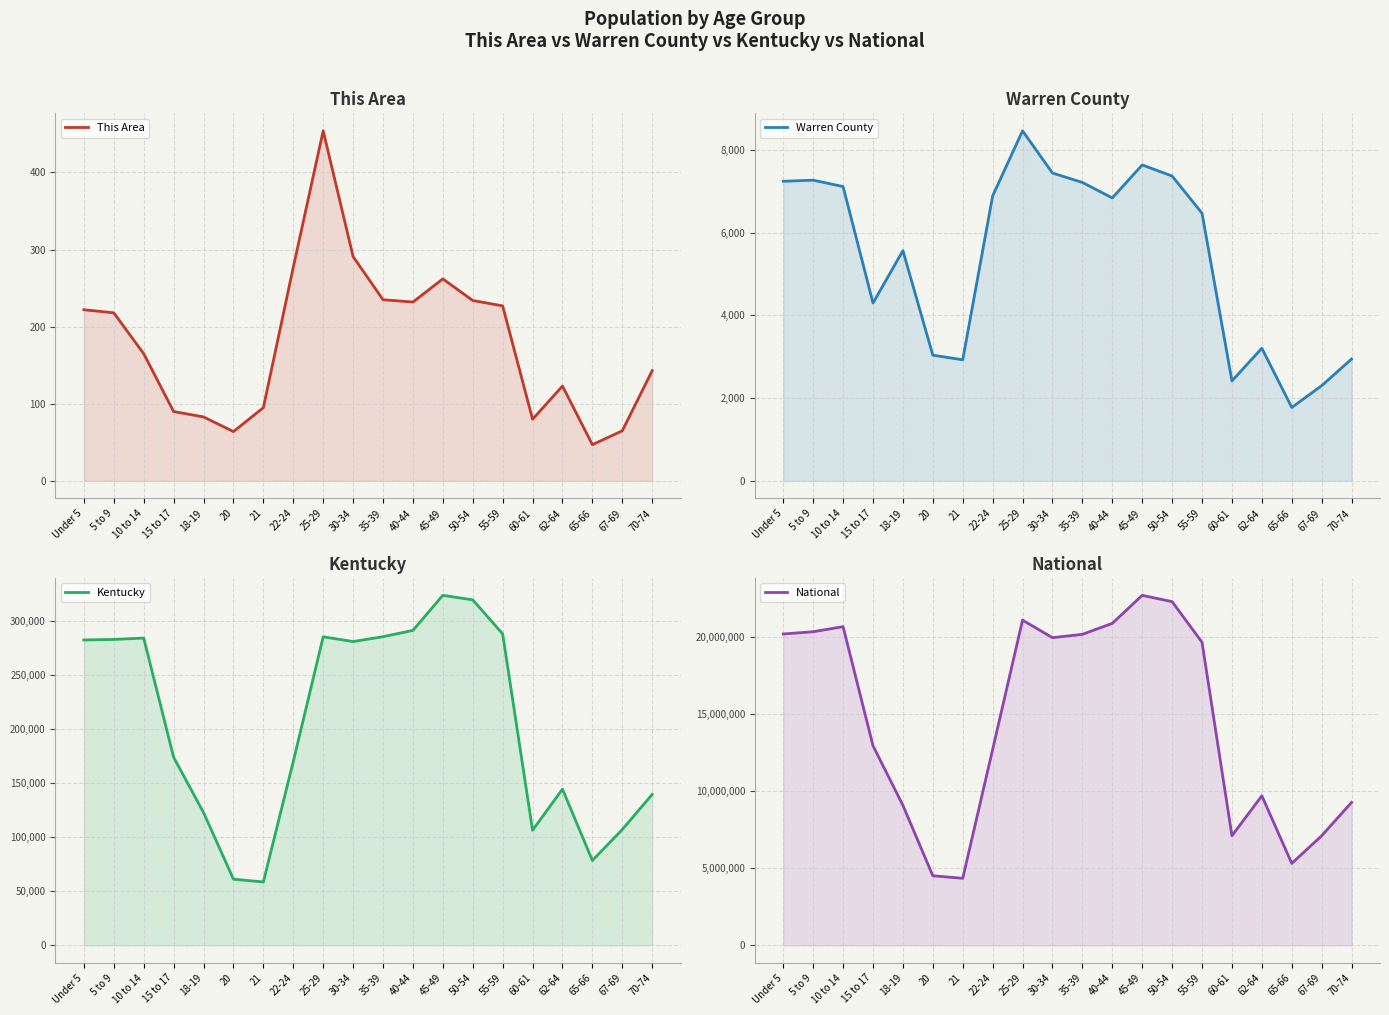

Which series has the largest total across all categories?

National